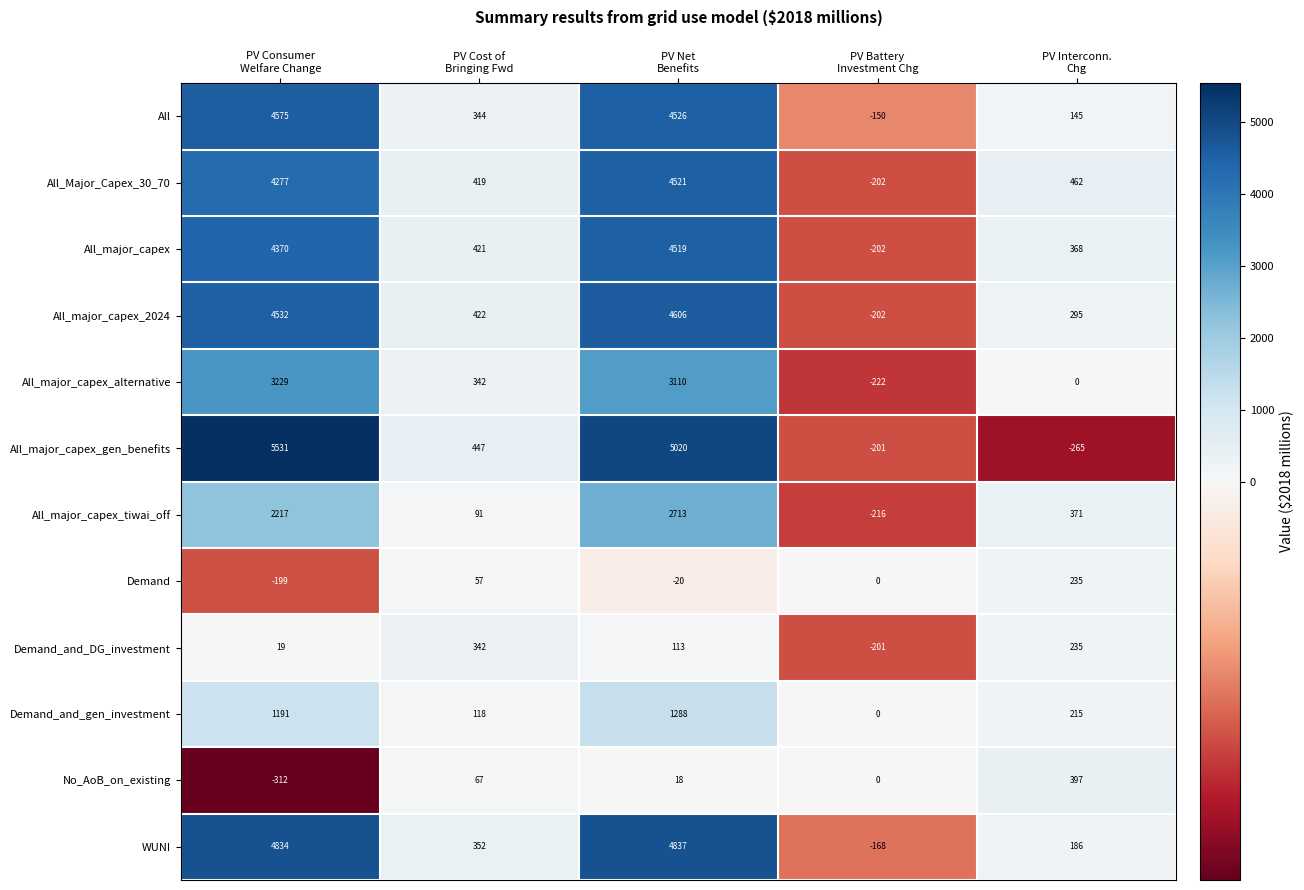

At how many categories does at least one series exceed 700?

2